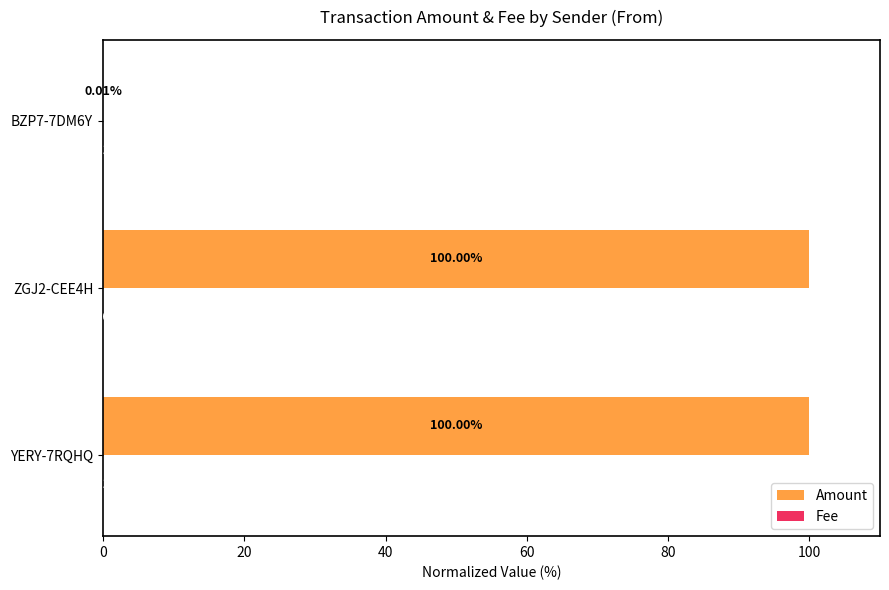

Between ZGJ2-CEE4H and BZP7-7DM6Y, which series saw the biggest shift?

Amount